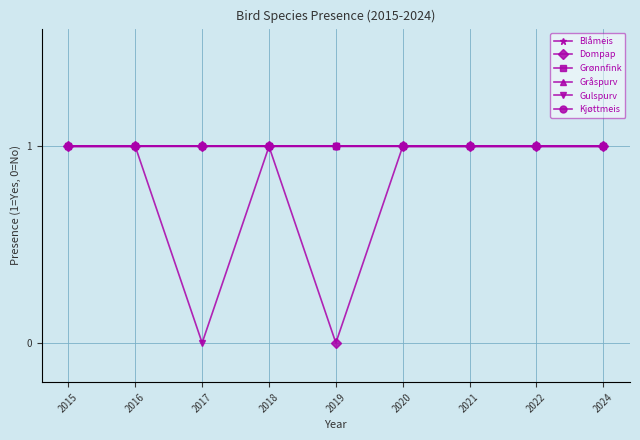

Is this an area chart (filled region under the line)?

No